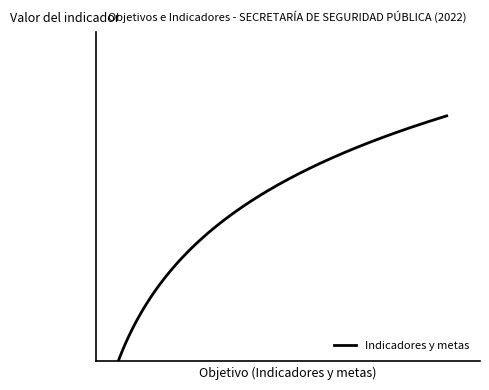

What is the greatest value displayed?

9